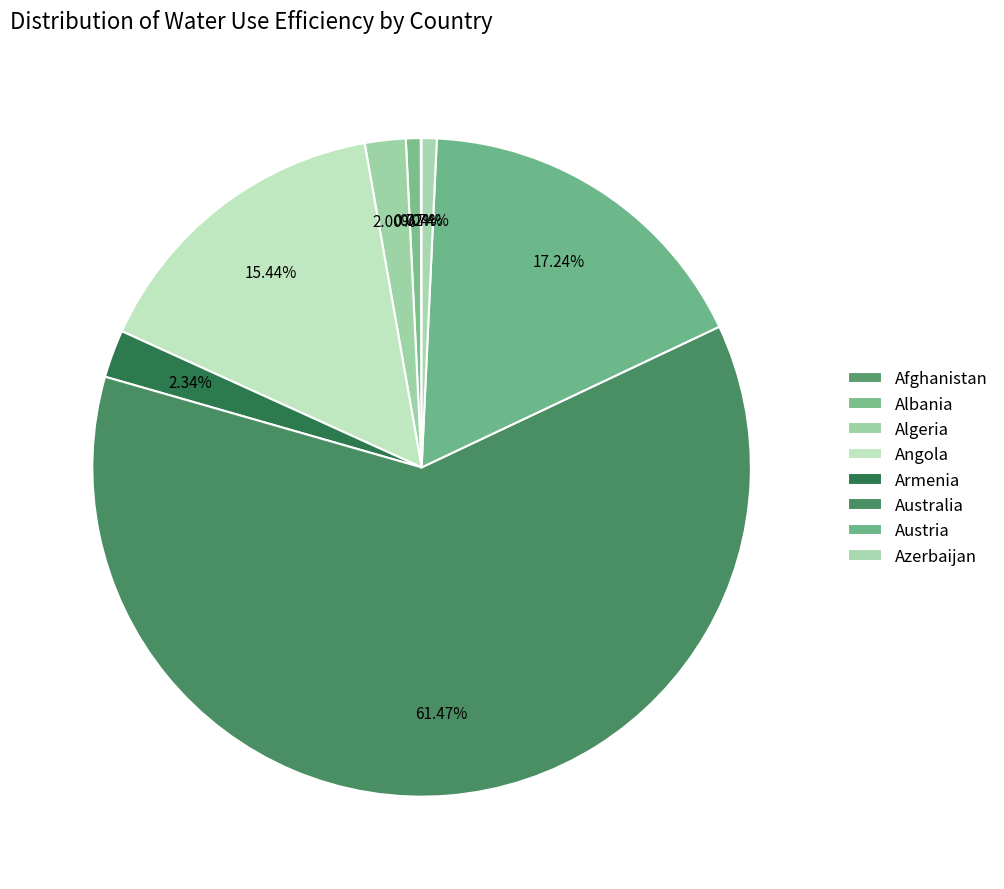

True or false: Australia accounts for 51% of the total.

False